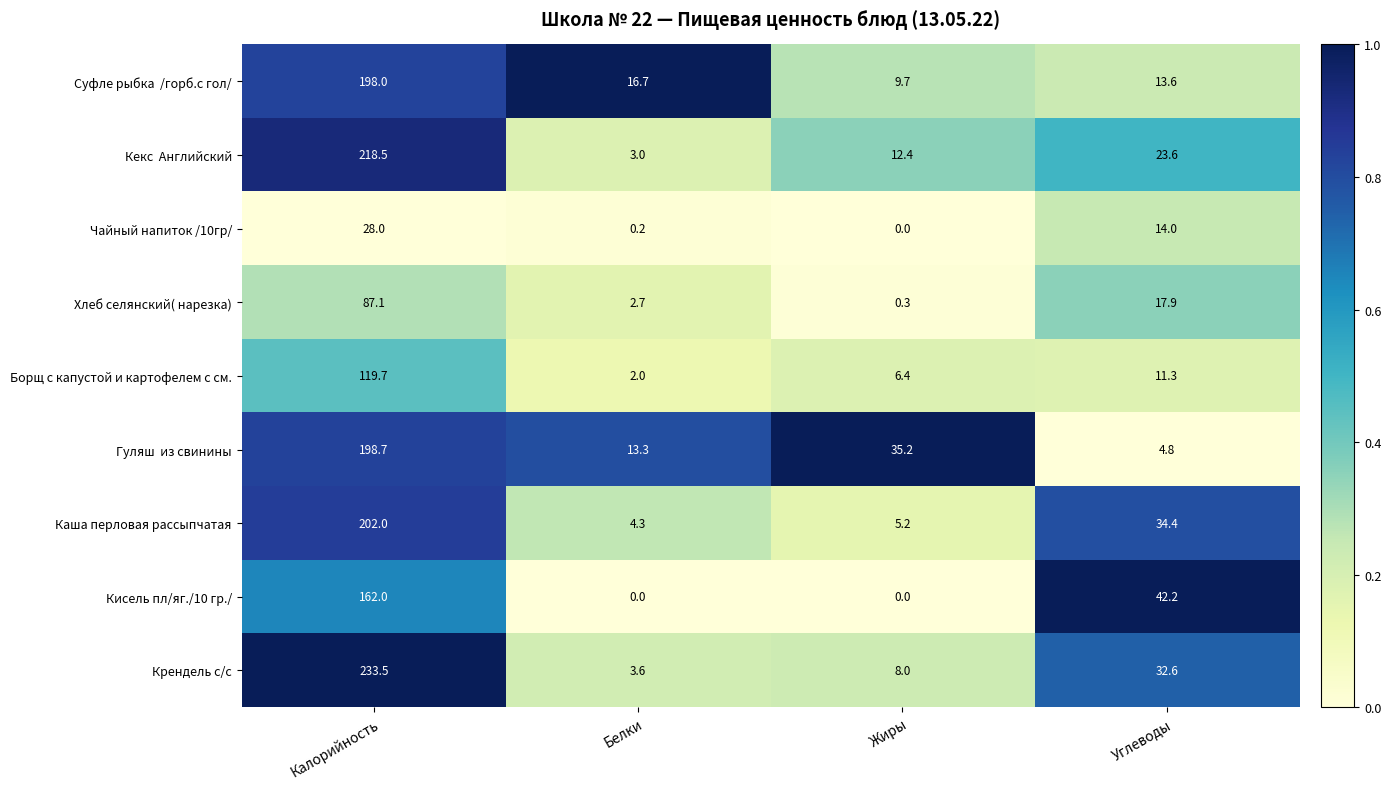

What is the difference between the maximum and minimum values in the Крендель с/с series?

229.9